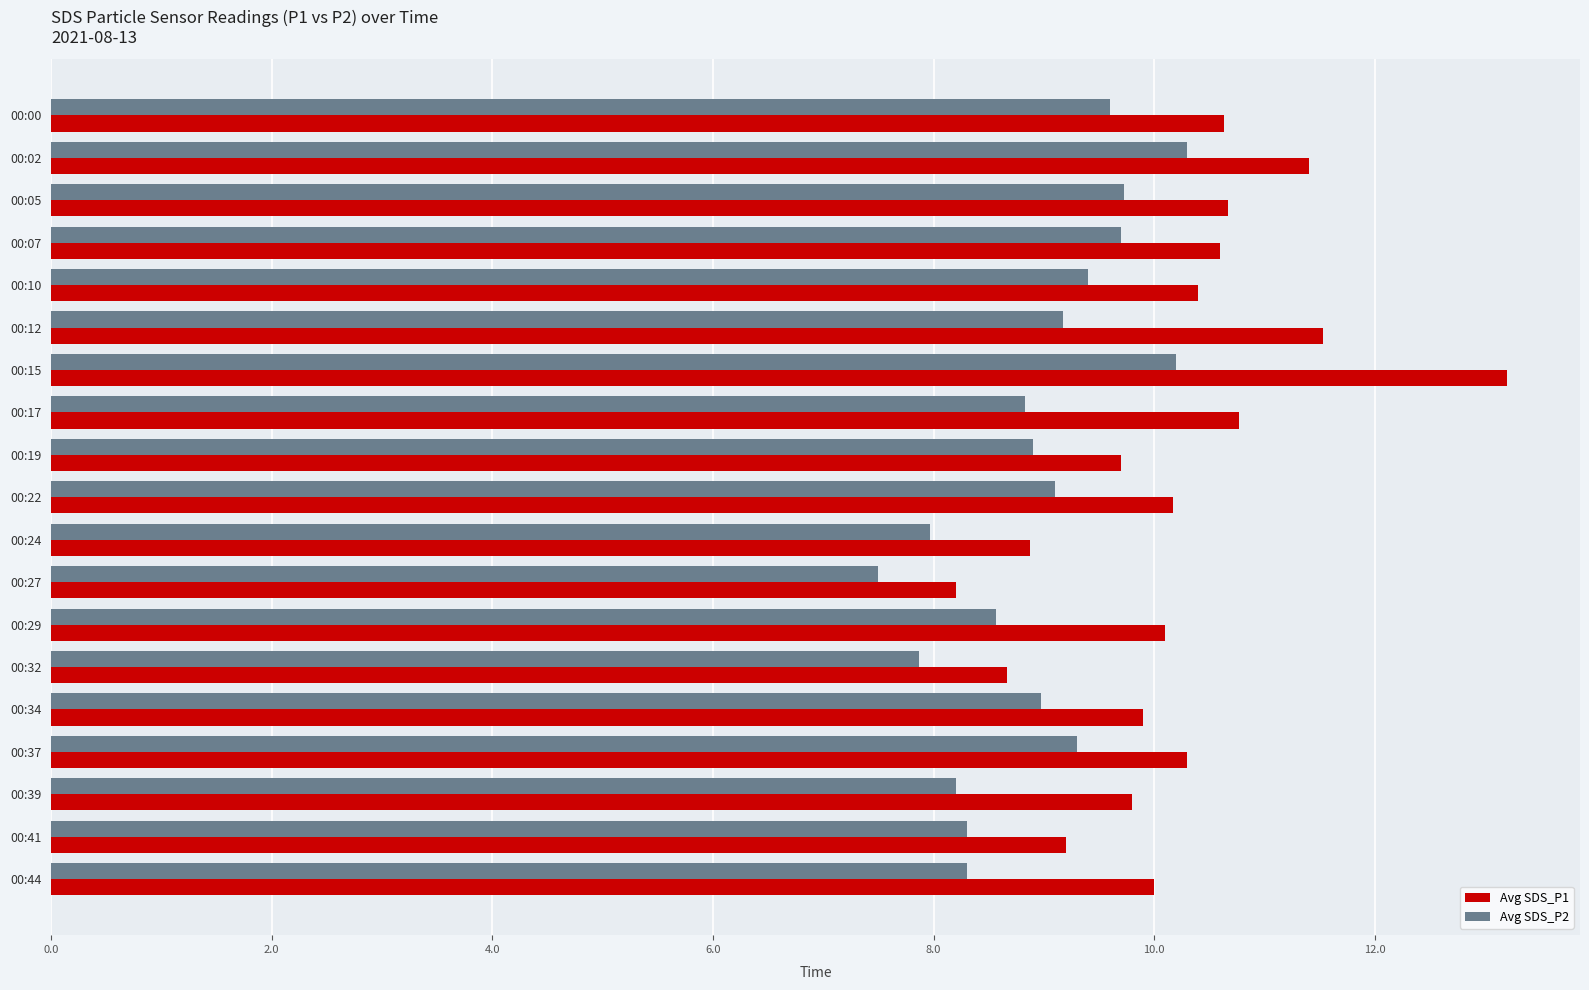

What is the sum of the Avg SDS_P2 values at 00:17 and 00:10?

18.2